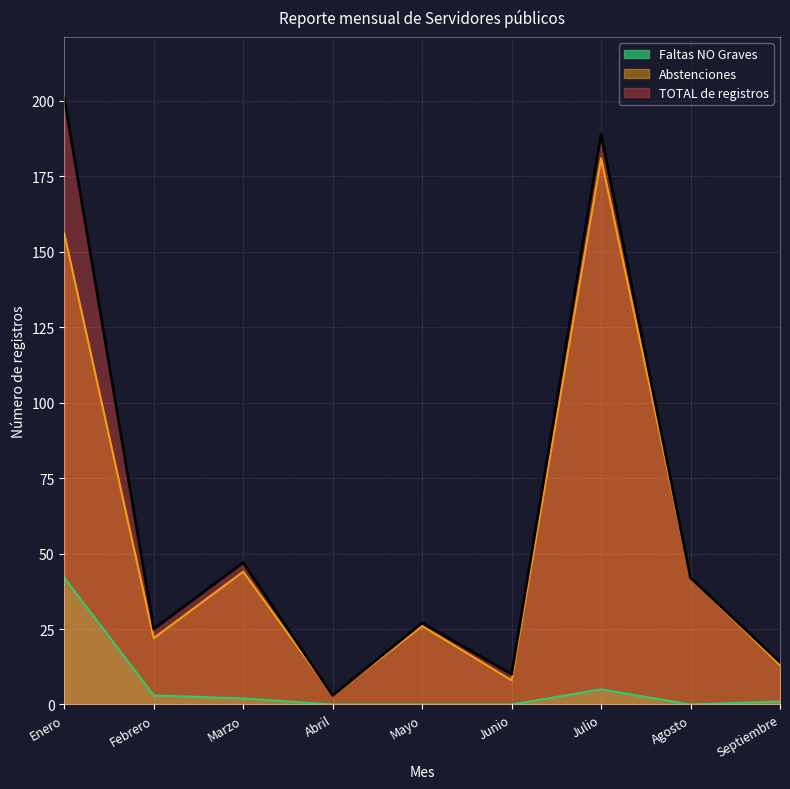

Which series changed the most between Julio and Agosto?

TOTAL de registros